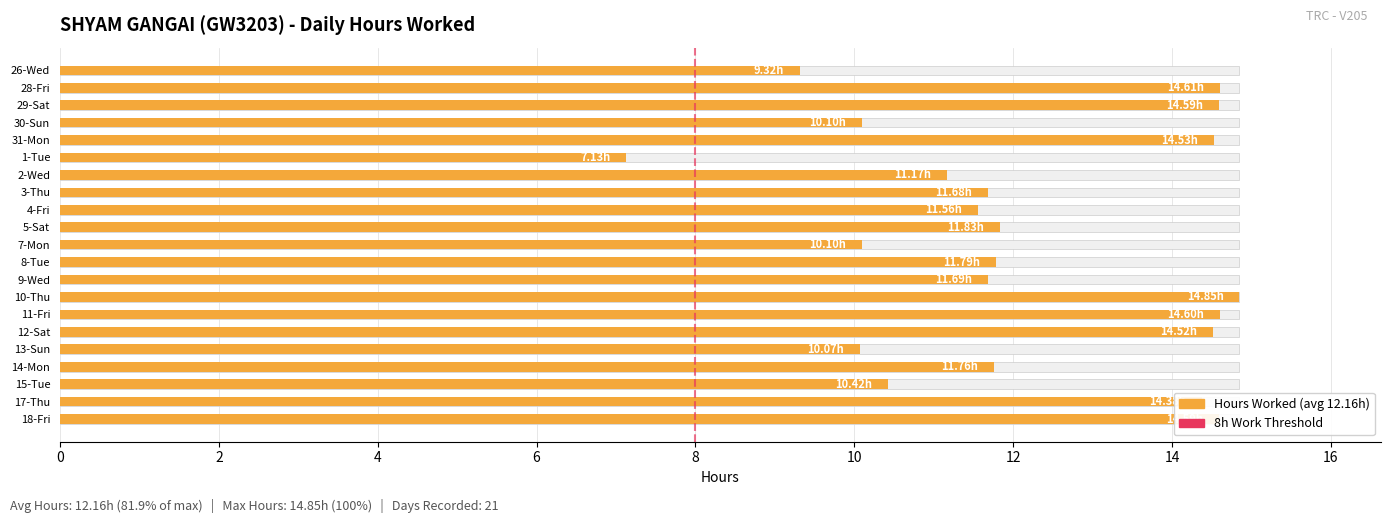

Reading right to left, extract all data points from this chart.

18-Fri=14.6	17-Thu=14.4	15-Tue=10.4	14-Mon=11.8	13-Sun=10.1	12-Sat=14.5	11-Fri=14.6	10-Thu=14.8	9-Wed=11.7	8-Tue=11.8	7-Mon=10.1	5-Sat=11.8	4-Fri=11.6	3-Thu=11.7	2-Wed=11.2	1-Tue=7.1	31-Mon=14.5	30-Sun=10.1	29-Sat=14.6	28-Fri=14.6	26-Wed=9.3